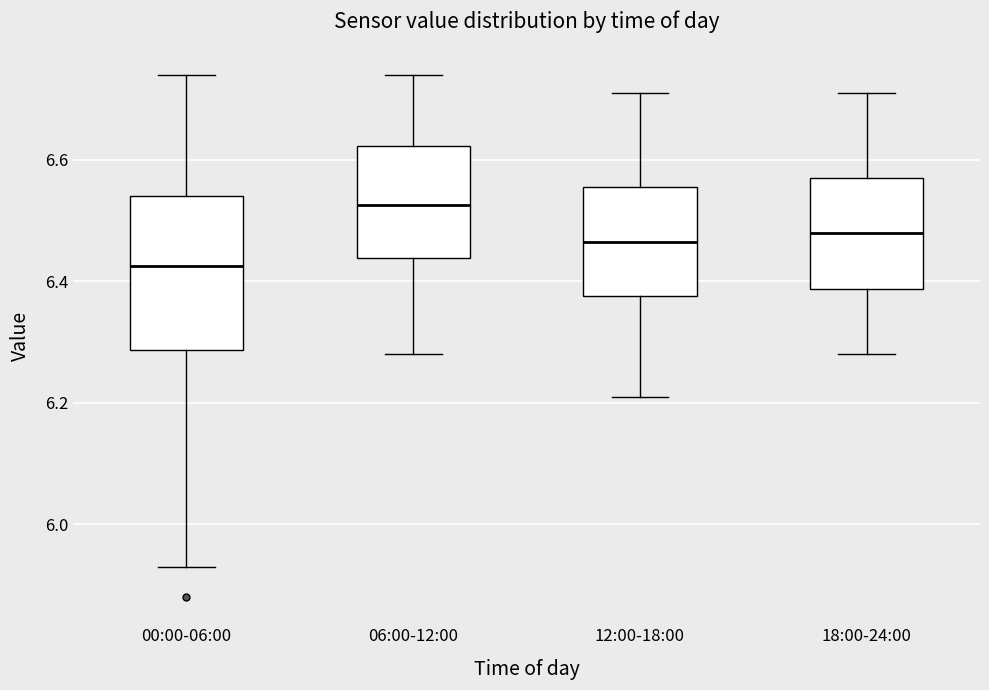

Reading left to right, read every box against the y-axis: the position of its median line, the range the box covers, and the ends of its whiskers. The values are not printed on the chart, so give them approximately, as read against the axis.

00:00-06:00: median 6.42, box 6.28 to 6.54, whiskers 5.94 to 6.74
06:00-12:00: median 6.52, box 6.44 to 6.62, whiskers 6.28 to 6.74
12:00-18:00: median 6.46, box 6.38 to 6.56, whiskers 6.22 to 6.72
18:00-24:00: median 6.48, box 6.38 to 6.58, whiskers 6.28 to 6.72